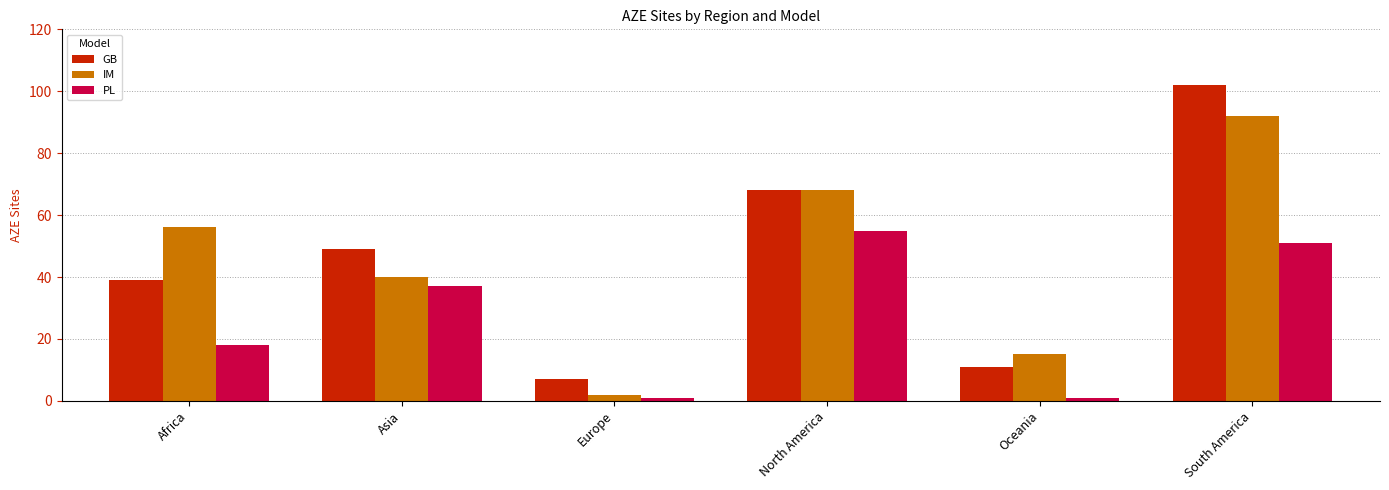

What is the total value across all series at South America?

245